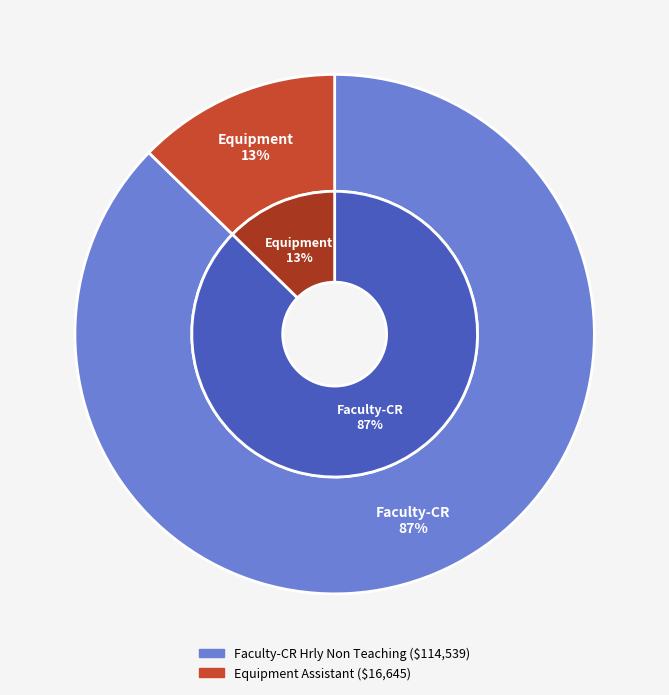

Combined, do Equipment Assistant and Faculty-CR Hrly Non Teaching account for over 50%?

Yes